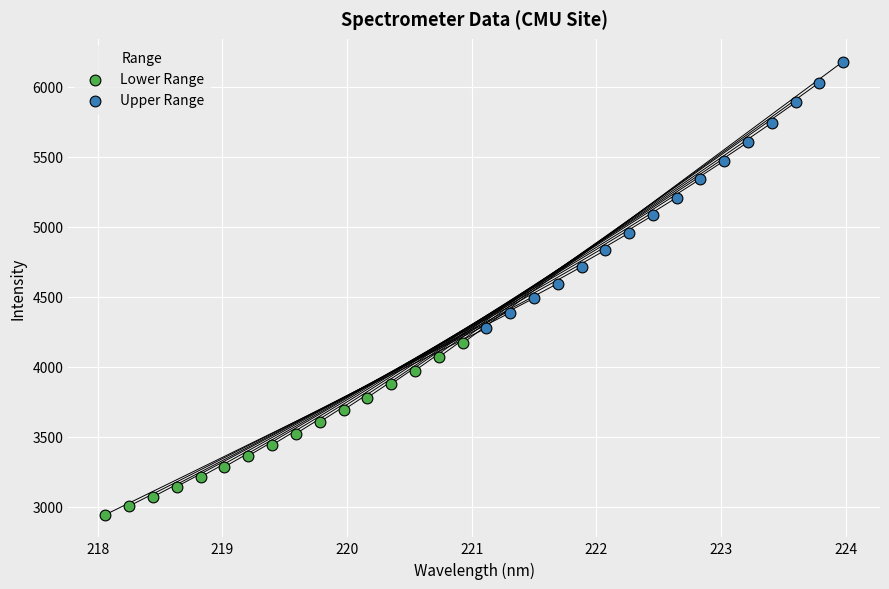

Which series has the largest Y range (max minus min)?

Upper Range